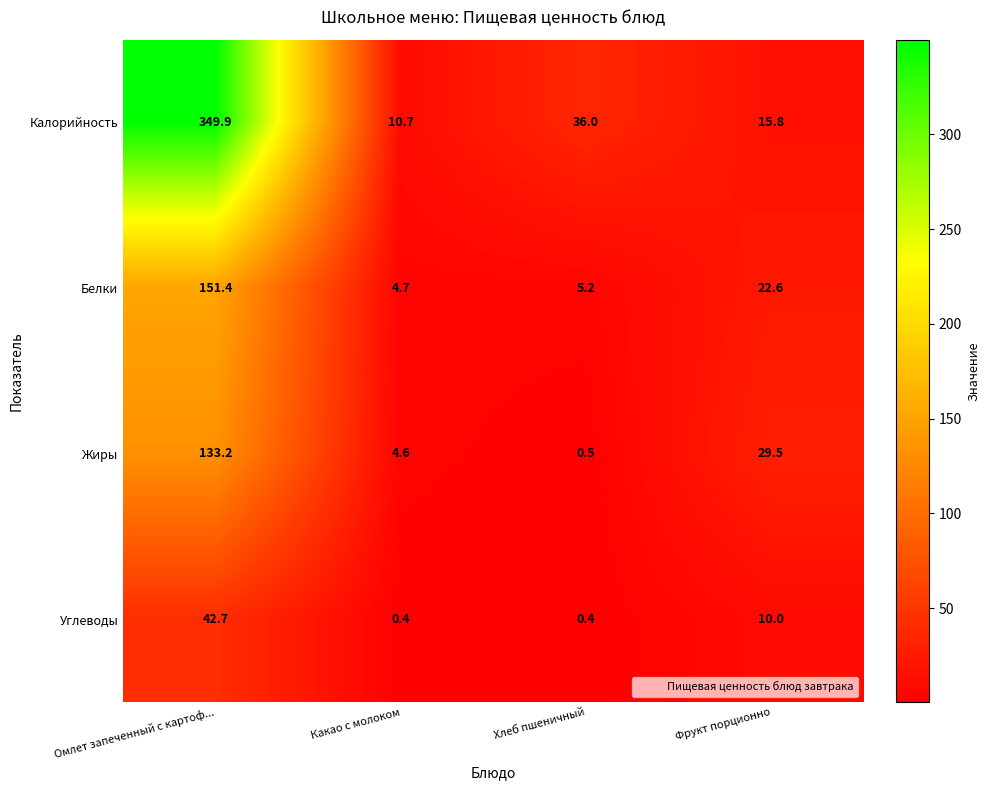

True or false: Калорийность has a value of 10.7 at Какао с молоком.

True